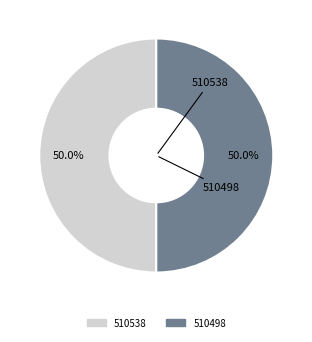

Count the number of slices in the pie.

2